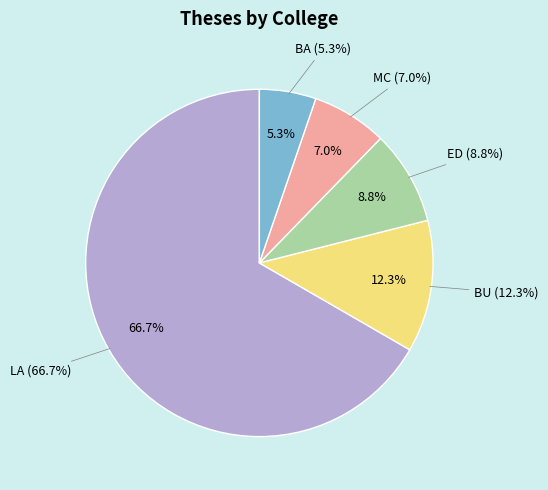

To the nearest percent, what is the difference between the LA and MC slice percentages?

60%